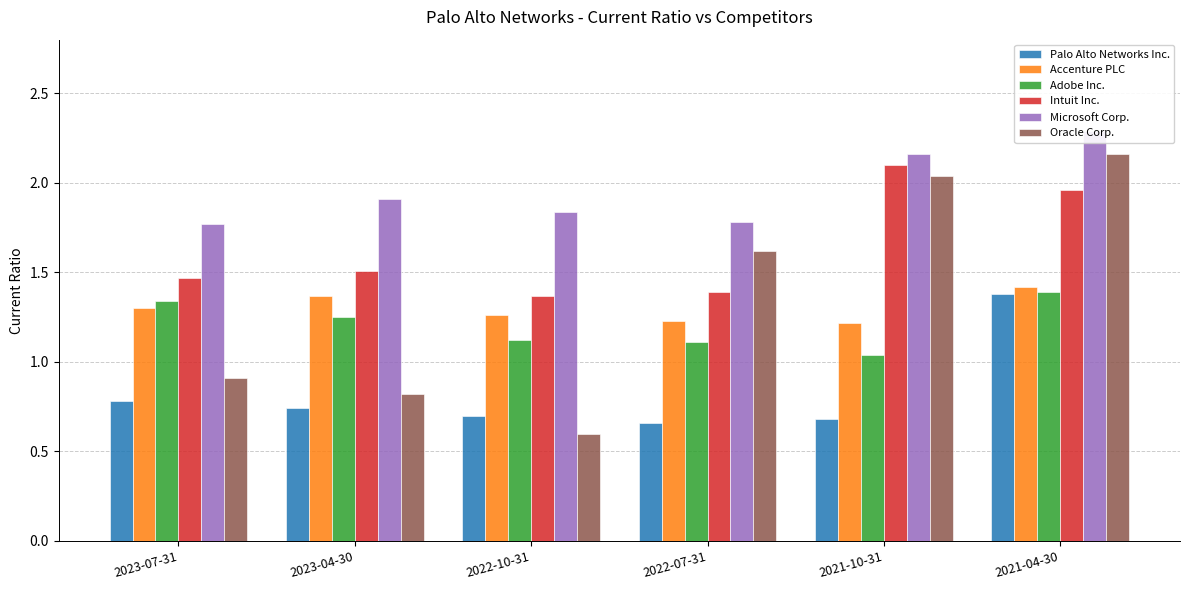

What position from the left is 2023-07-31?

1